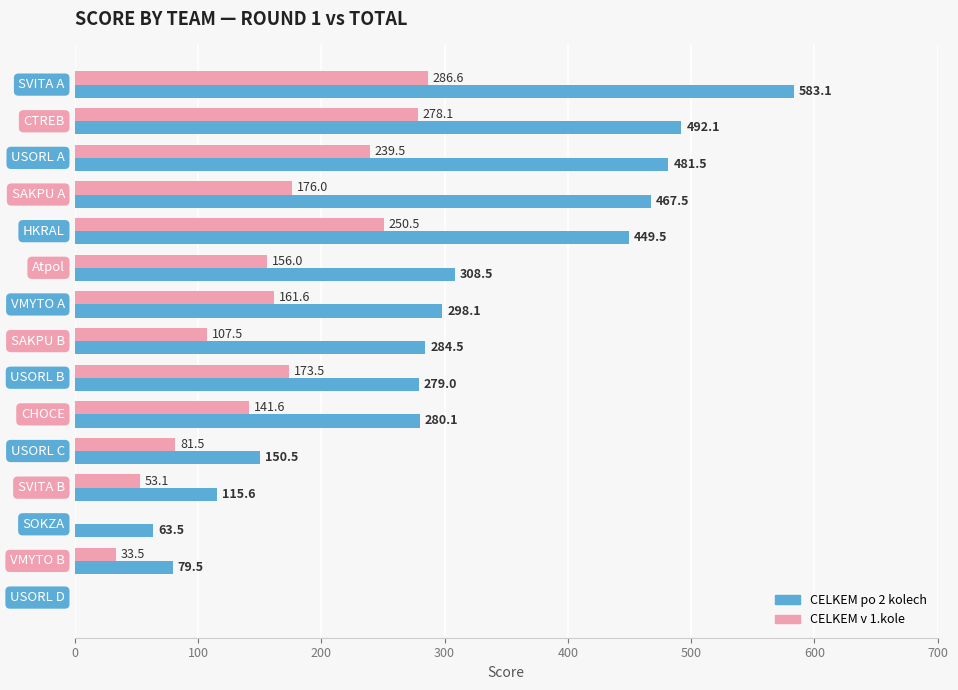

How many series are shown in this chart?

2